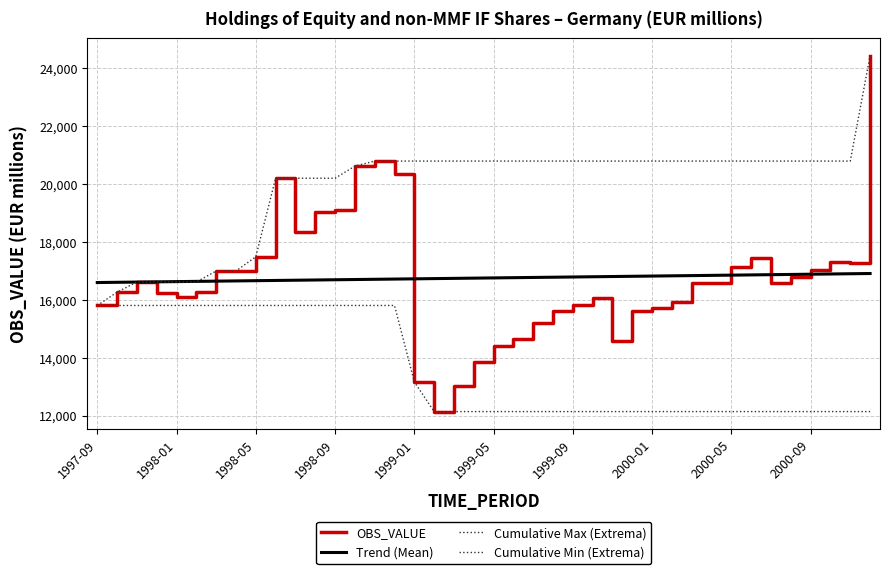

Which category has the lowest value in the Trend (Mean) series?

1997-09